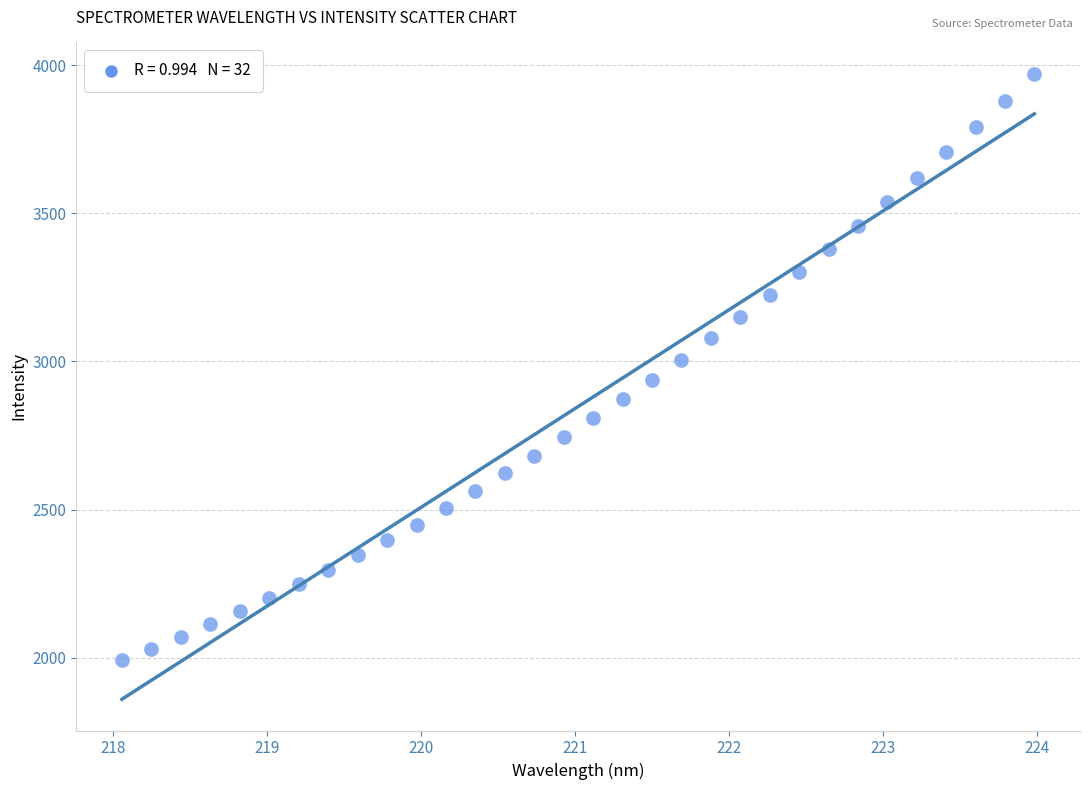

What is the range of Y values (max minus min)?

1981.4